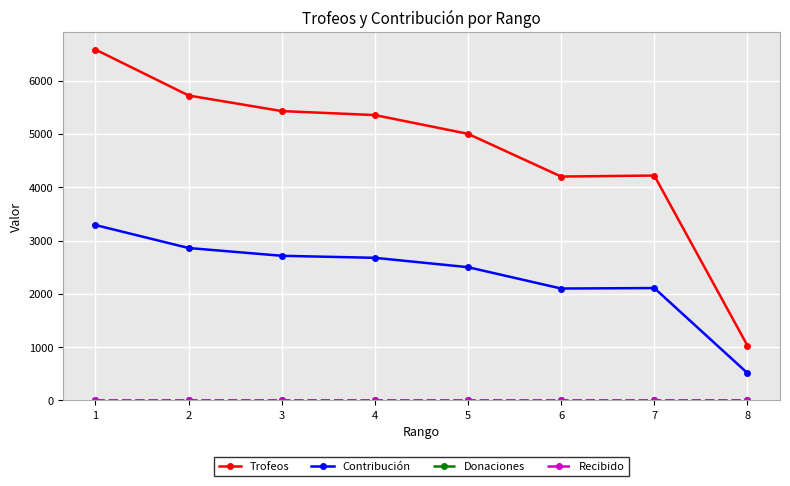

List the labels in order of Contribución value, smallest first.

8, 6, 7, 5, 4, 3, 2, 1